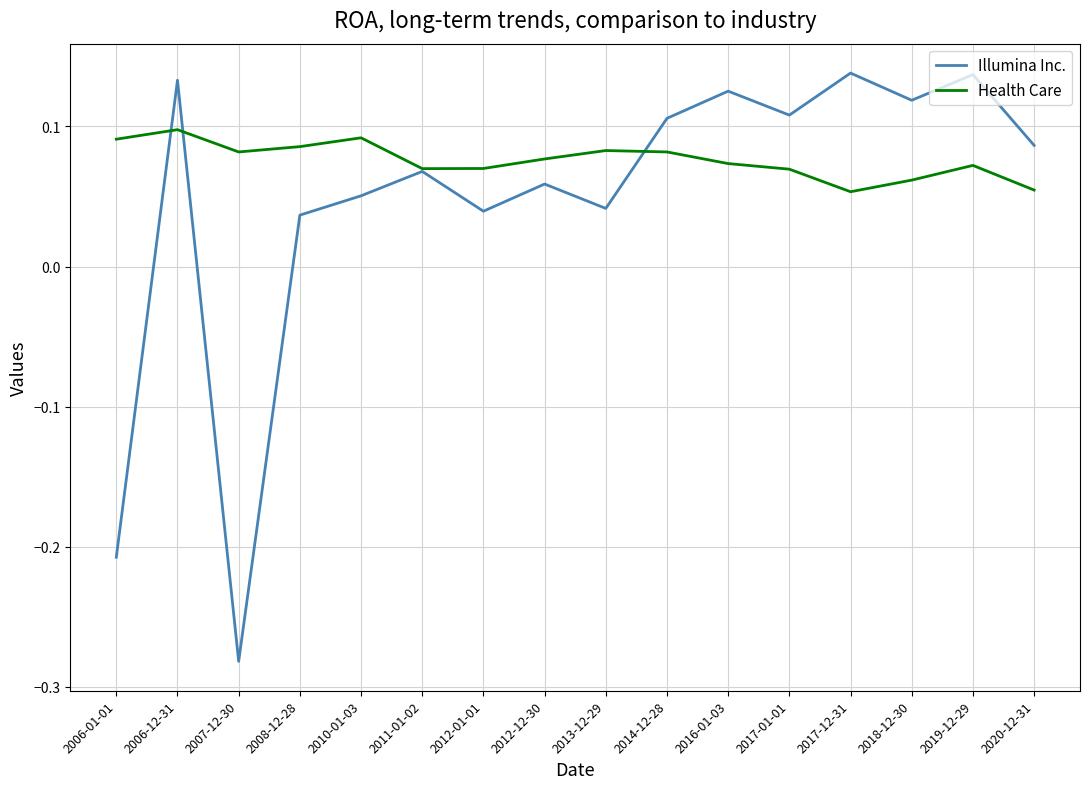

Between 2006-01-01 and 2018-12-30, which series saw the biggest shift?

Illumina Inc.